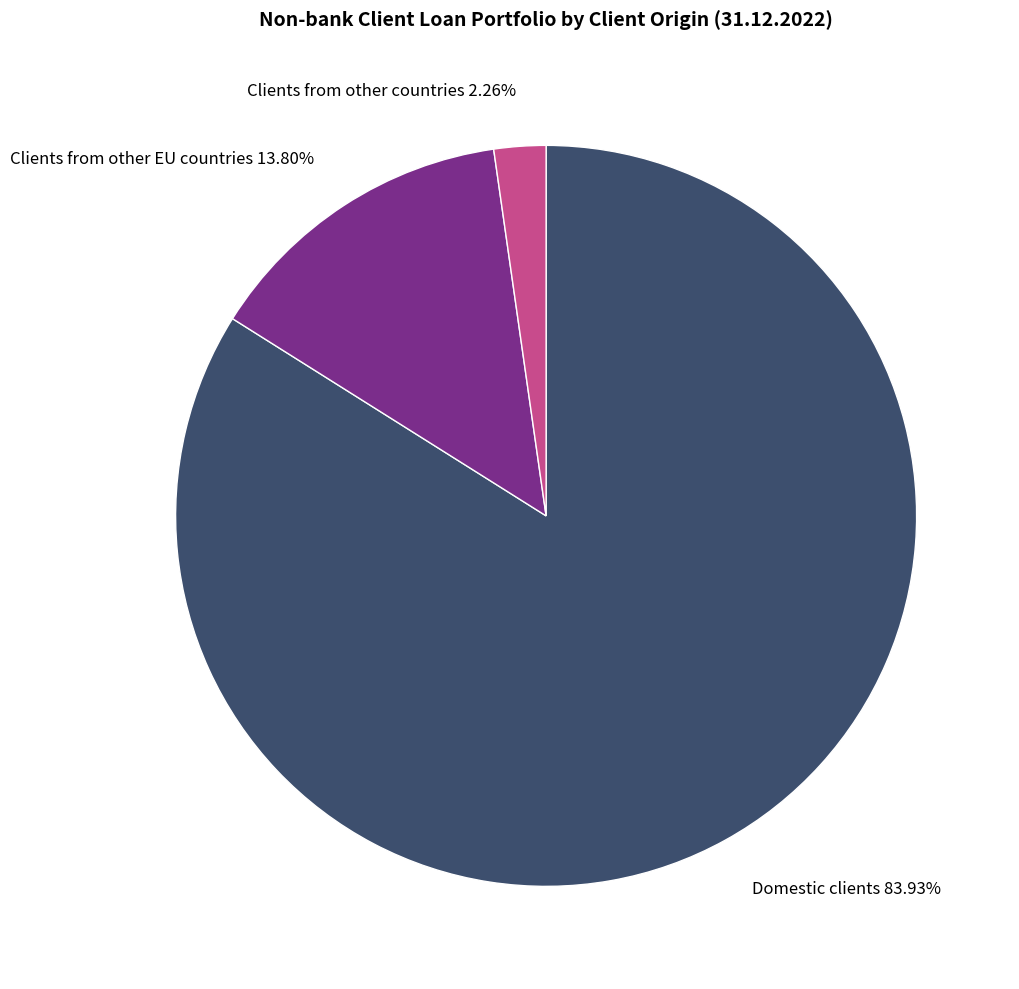

What percentage is the Clients from other EU countries slice, to the nearest percent?

14%